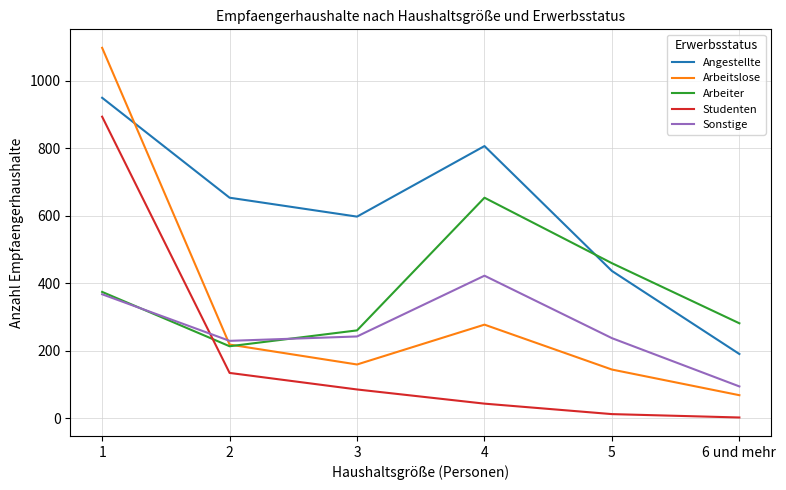

What are all the series names shown in the legend?

Angestellte, Arbeitslose, Arbeiter, Studenten, Sonstige